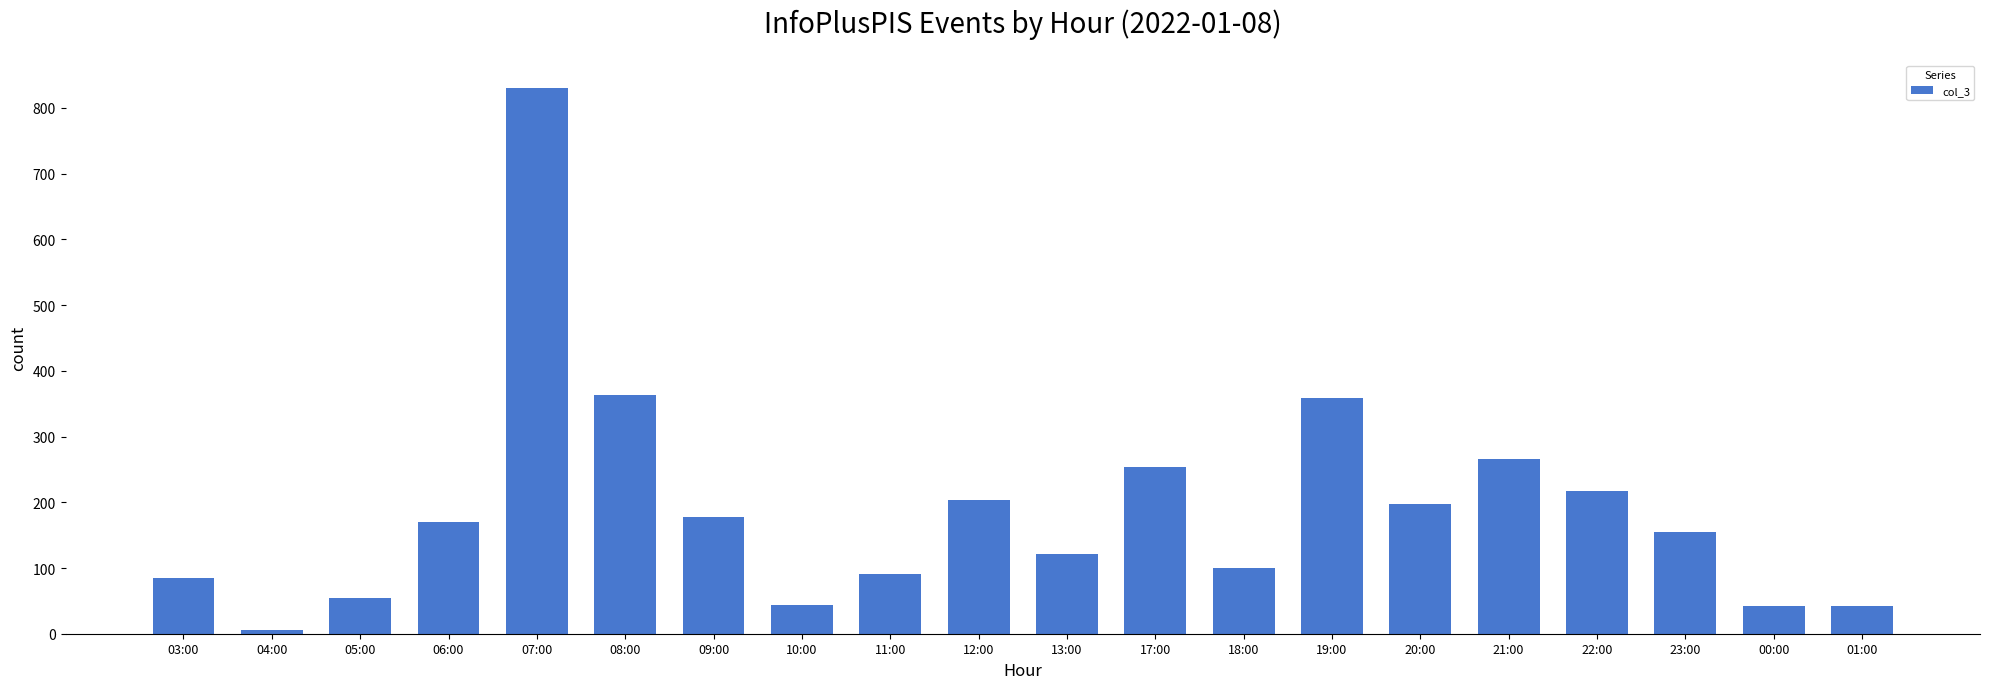

Which category has the highest value across all series?

07:00